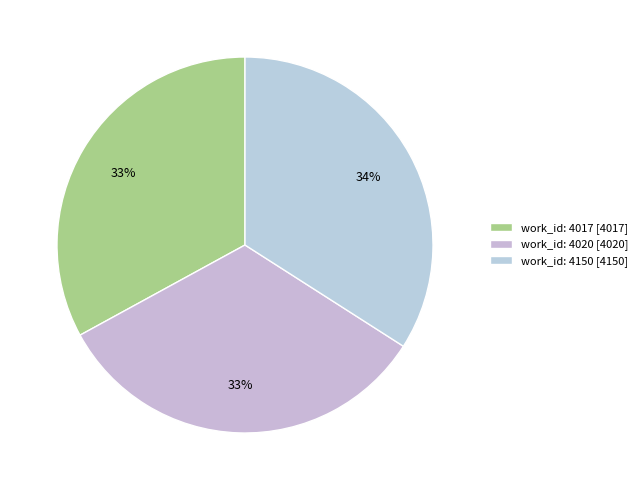

What percentage is NOT represented by work_id: 4017?

67.0%